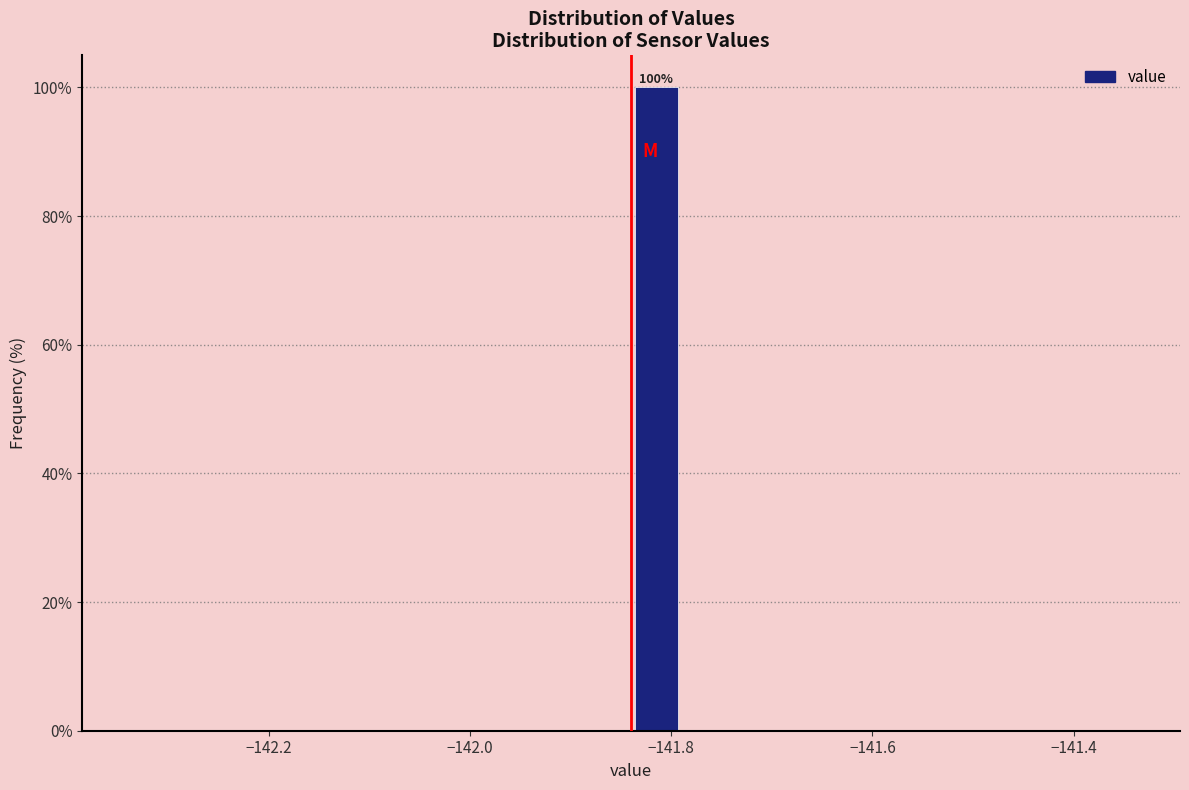

Around what value on the x-axis is the tallest bar? Give the approximate position of its centre, as read against the axis.

-141.82